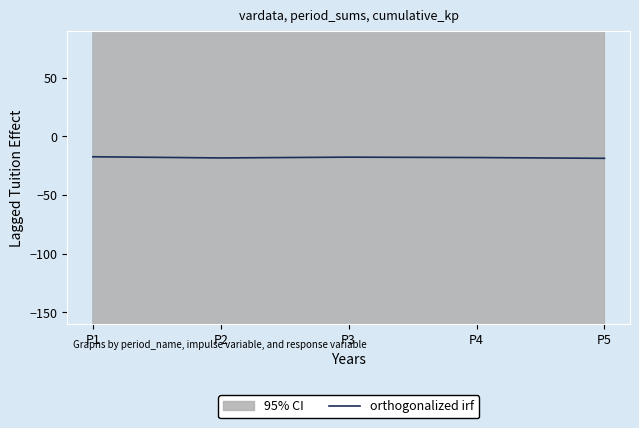

Is it true that the value at P1 is -6.9?

False